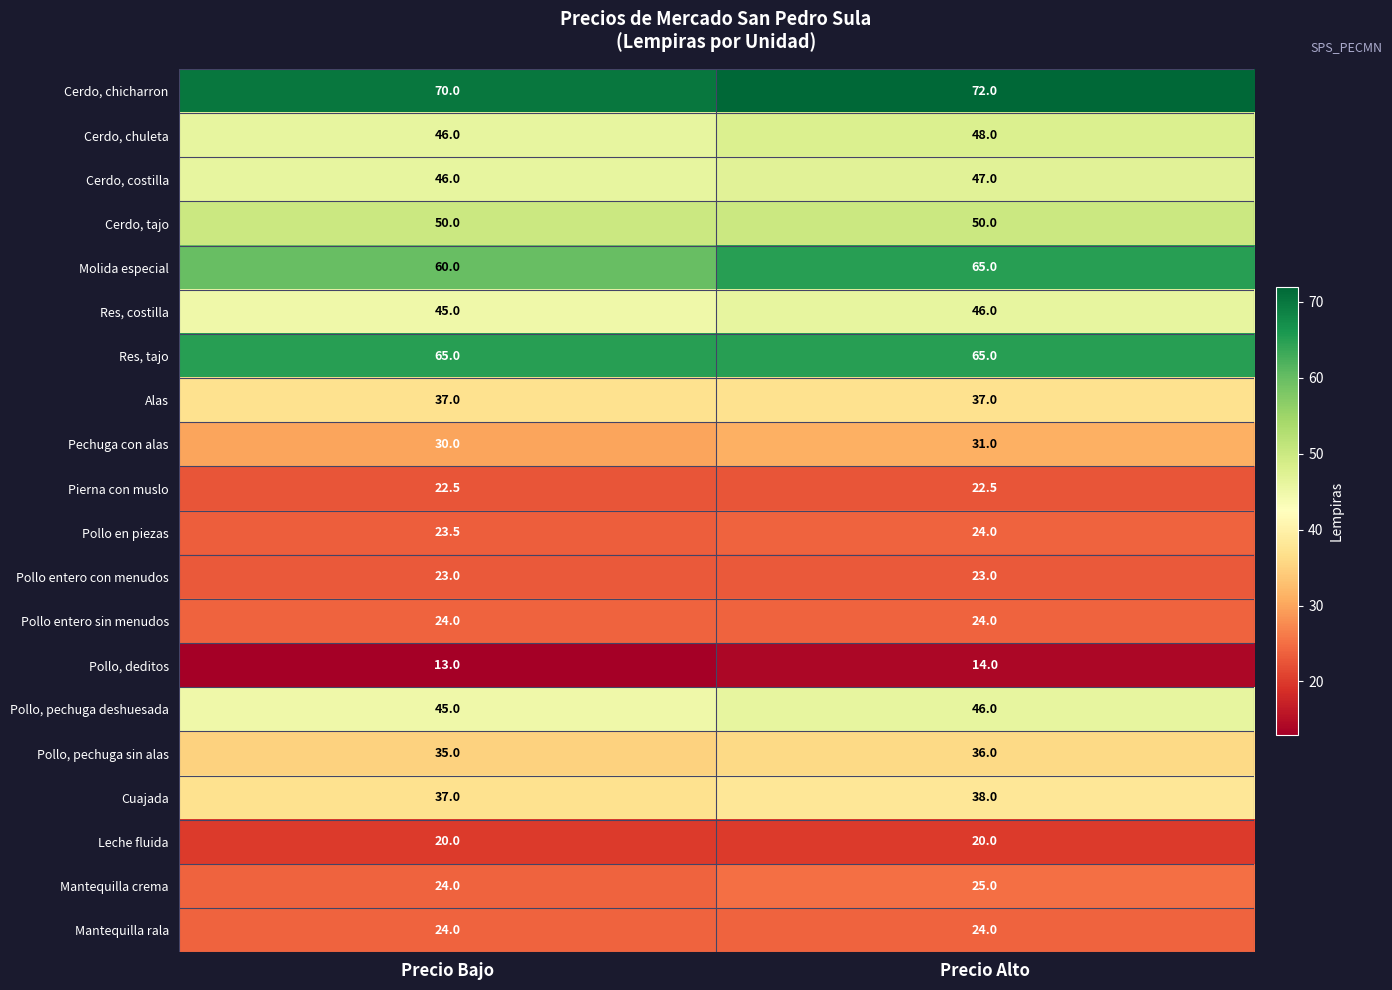

Which series has the largest total across all categories?

Cerdo, chicharron